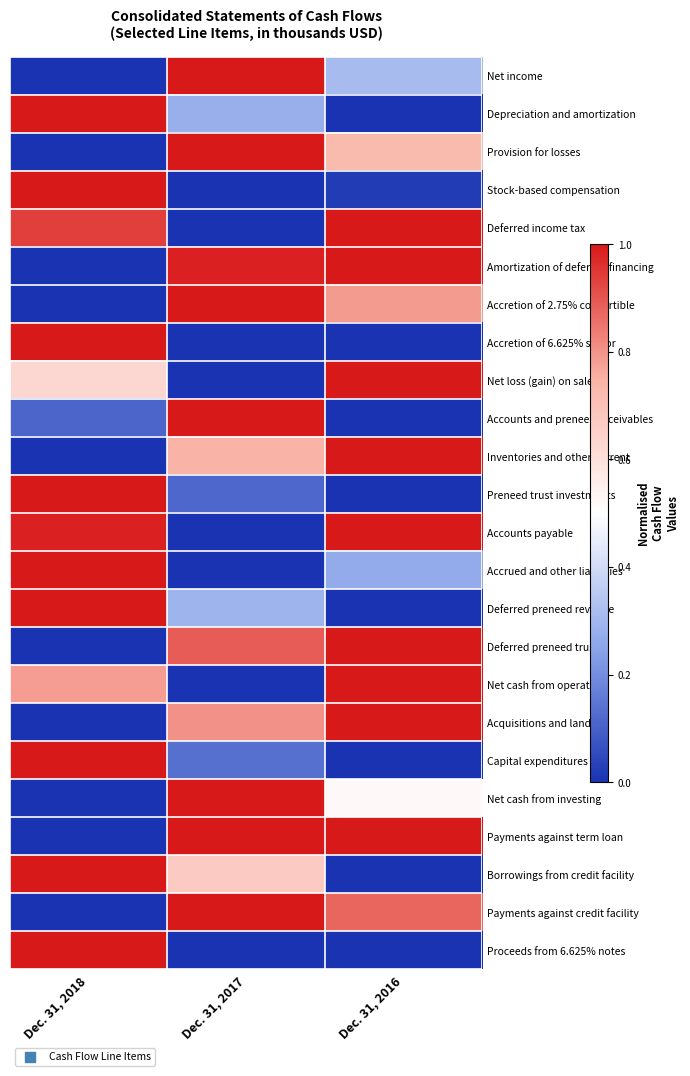

Reading left to right, list all the values displayed in this chart.

Net income: Dec. 31, 2018=0.0	Dec. 31, 2017=1.0	Dec. 31, 2016=0.3
Depreciation and amortization: Dec. 31, 2018=1.0	Dec. 31, 2017=0.3	Dec. 31, 2016=0.0
Provision for losses: Dec. 31, 2018=0.0	Dec. 31, 2017=1.0	Dec. 31, 2016=0.7
Stock-based compensation: Dec. 31, 2018=1.0	Dec. 31, 2017=0.0	Dec. 31, 2016=0.0
Deferred income tax: Dec. 31, 2018=0.9	Dec. 31, 2017=0.0	Dec. 31, 2016=1.0
Amortization of deferred financing: Dec. 31, 2018=0.0	Dec. 31, 2017=1.0	Dec. 31, 2016=1.0
Accretion of 2.75% convertible: Dec. 31, 2018=0.0	Dec. 31, 2017=1.0	Dec. 31, 2016=0.8
Accretion of 6.625% senior: Dec. 31, 2018=1.0	Dec. 31, 2017=0.0	Dec. 31, 2016=0.0
Net loss (gain) on sale: Dec. 31, 2018=0.6	Dec. 31, 2017=0.0	Dec. 31, 2016=1.0
Accounts and preneed receivables: Dec. 31, 2018=0.1	Dec. 31, 2017=1.0	Dec. 31, 2016=0.0
Inventories and other current: Dec. 31, 2018=0.0	Dec. 31, 2017=0.7	Dec. 31, 2016=1.0
Preneed trust investments: Dec. 31, 2018=1.0	Dec. 31, 2017=0.1	Dec. 31, 2016=0.0
Accounts payable: Dec. 31, 2018=1.0	Dec. 31, 2017=0.0	Dec. 31, 2016=1.0
Accrued and other liabilities: Dec. 31, 2018=1.0	Dec. 31, 2017=0.0	Dec. 31, 2016=0.3
Deferred preneed revenue: Dec. 31, 2018=1.0	Dec. 31, 2017=0.3	Dec. 31, 2016=0.0
Deferred preneed trust: Dec. 31, 2018=0.0	Dec. 31, 2017=0.9	Dec. 31, 2016=1.0
Net cash from operating: Dec. 31, 2018=0.8	Dec. 31, 2017=0.0	Dec. 31, 2016=1.0
Acquisitions and land: Dec. 31, 2018=0.0	Dec. 31, 2017=0.8	Dec. 31, 2016=1.0
Capital expenditures: Dec. 31, 2018=1.0	Dec. 31, 2017=0.1	Dec. 31, 2016=0.0
Net cash from investing: Dec. 31, 2018=0.0	Dec. 31, 2017=1.0	Dec. 31, 2016=0.5
Payments against term loan: Dec. 31, 2018=0.0	Dec. 31, 2017=1.0	Dec. 31, 2016=1.0
Borrowings from credit facility: Dec. 31, 2018=1.0	Dec. 31, 2017=0.7	Dec. 31, 2016=0.0
Payments against credit facility: Dec. 31, 2018=0.0	Dec. 31, 2017=1.0	Dec. 31, 2016=0.9
Proceeds from 6.625% notes: Dec. 31, 2018=1.0	Dec. 31, 2017=0.0	Dec. 31, 2016=0.0